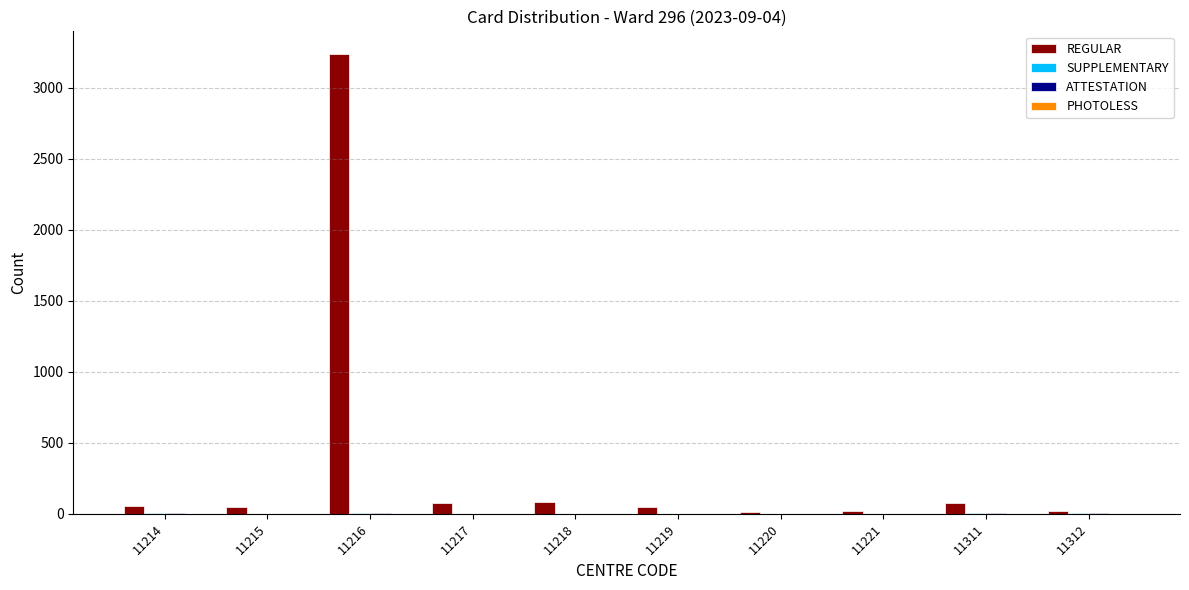

Are the bars horizontal?

No